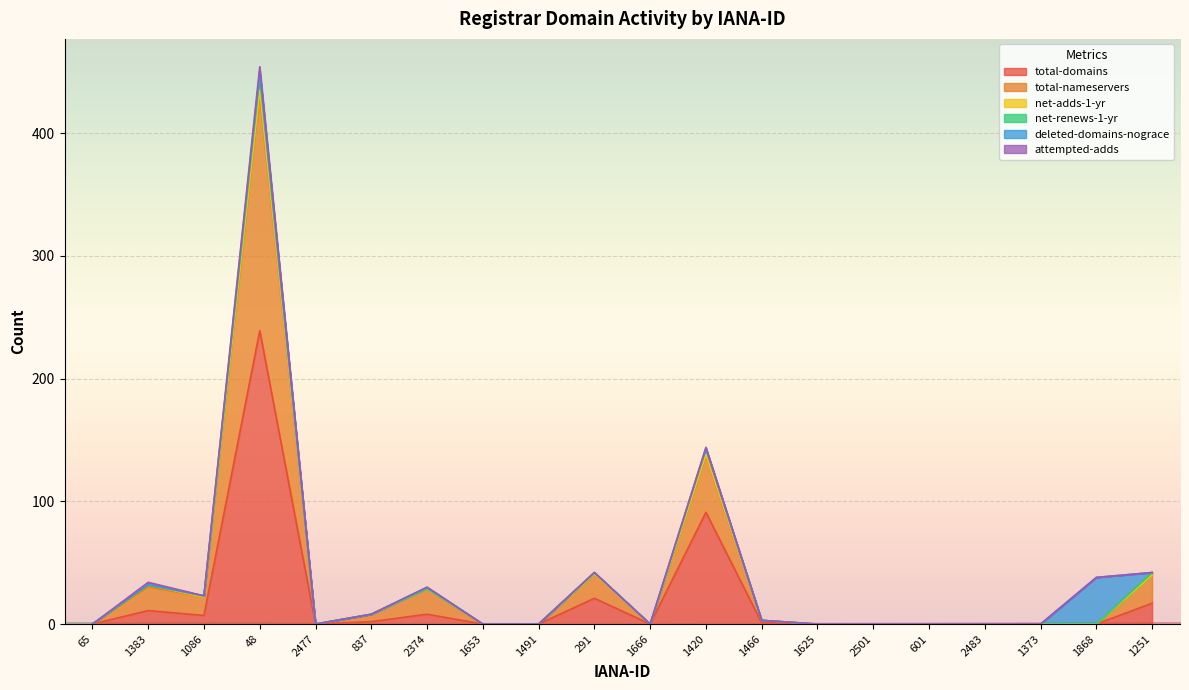

How many lines are shown in the chart?

6